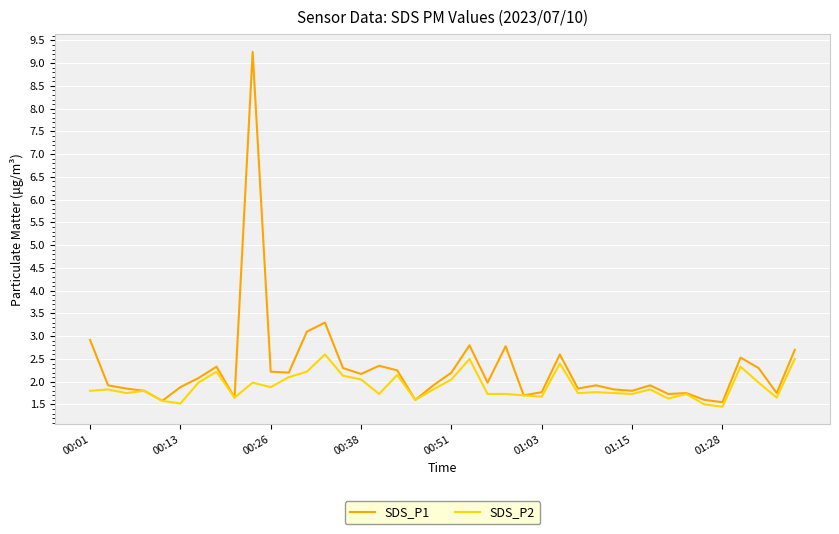

Does the chart have visible grid lines?

Yes